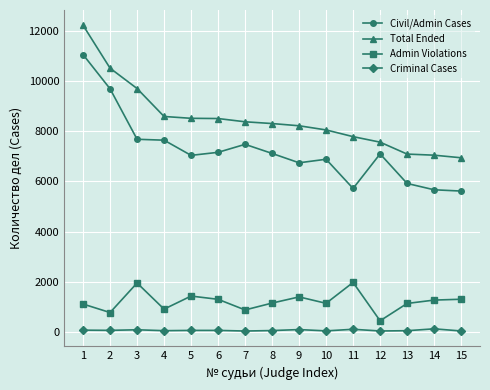

What is the value of the Admin Violations point at the 14th from the left?

1264